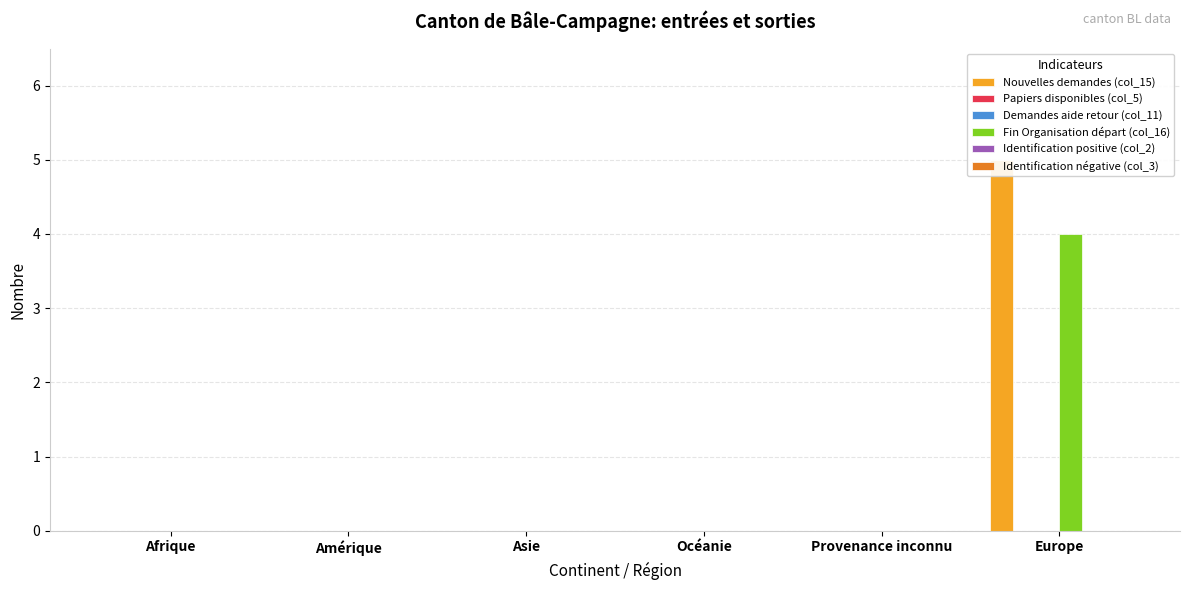

What are all the series names shown in the legend?

Nouvelles demandes (col_15), Papiers disponibles (col_5), Demandes aide retour (col_11), Fin Organisation départ (col_16), Identification positive (col_2), Identification négative (col_3)